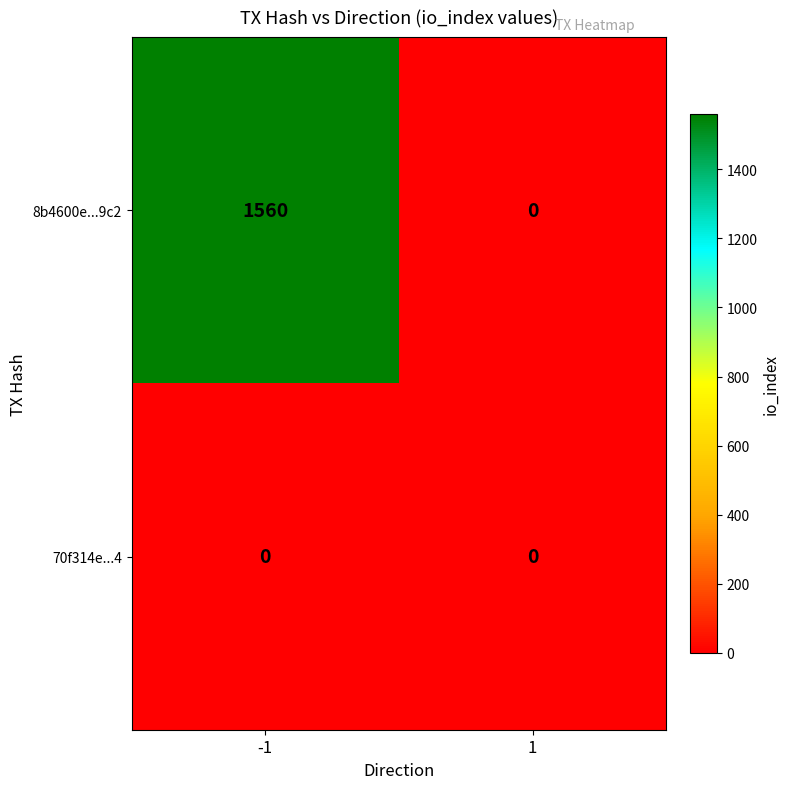

How many values in the 8b4600e...9c2 series are below 1560?

1